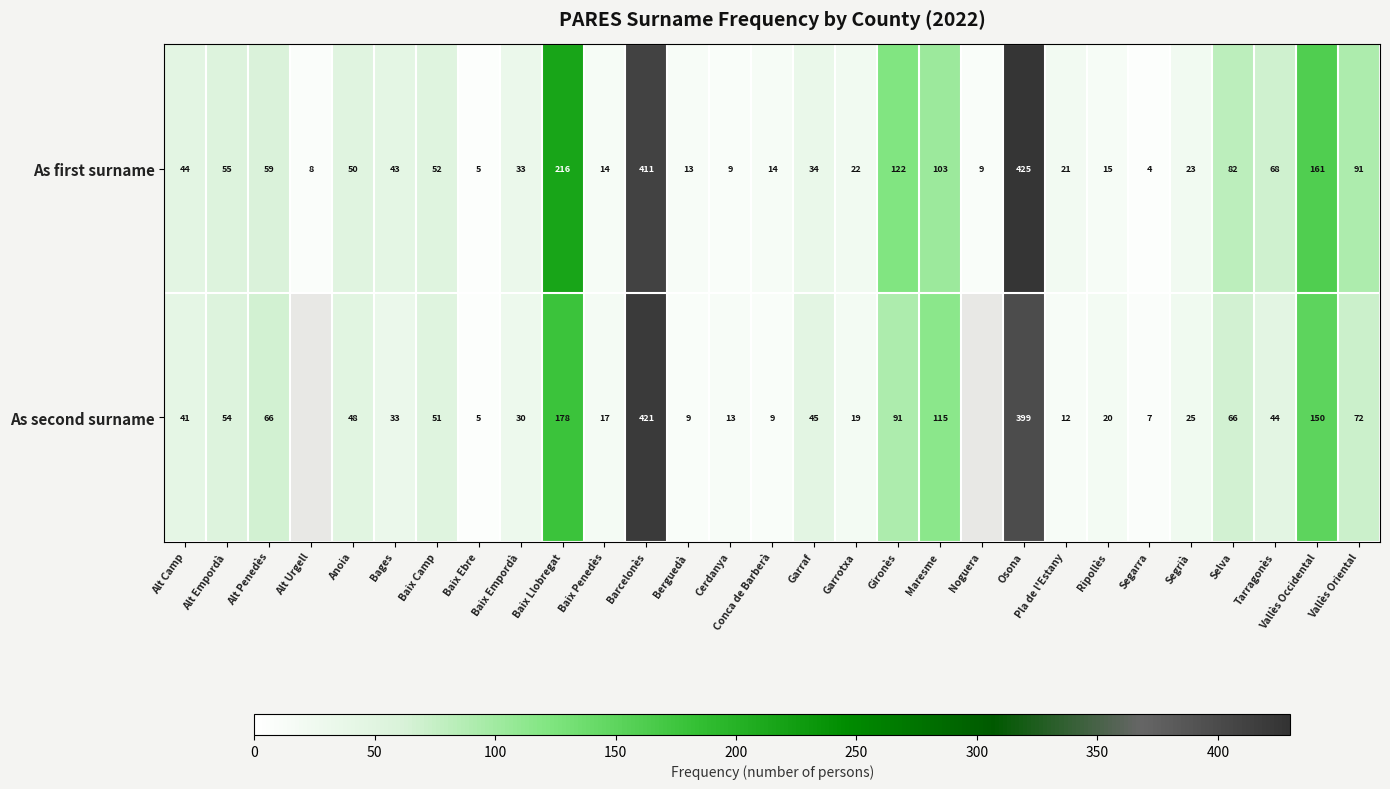

Rank the series at Barcelonès from highest to lowest value.

As second surname, As first surname